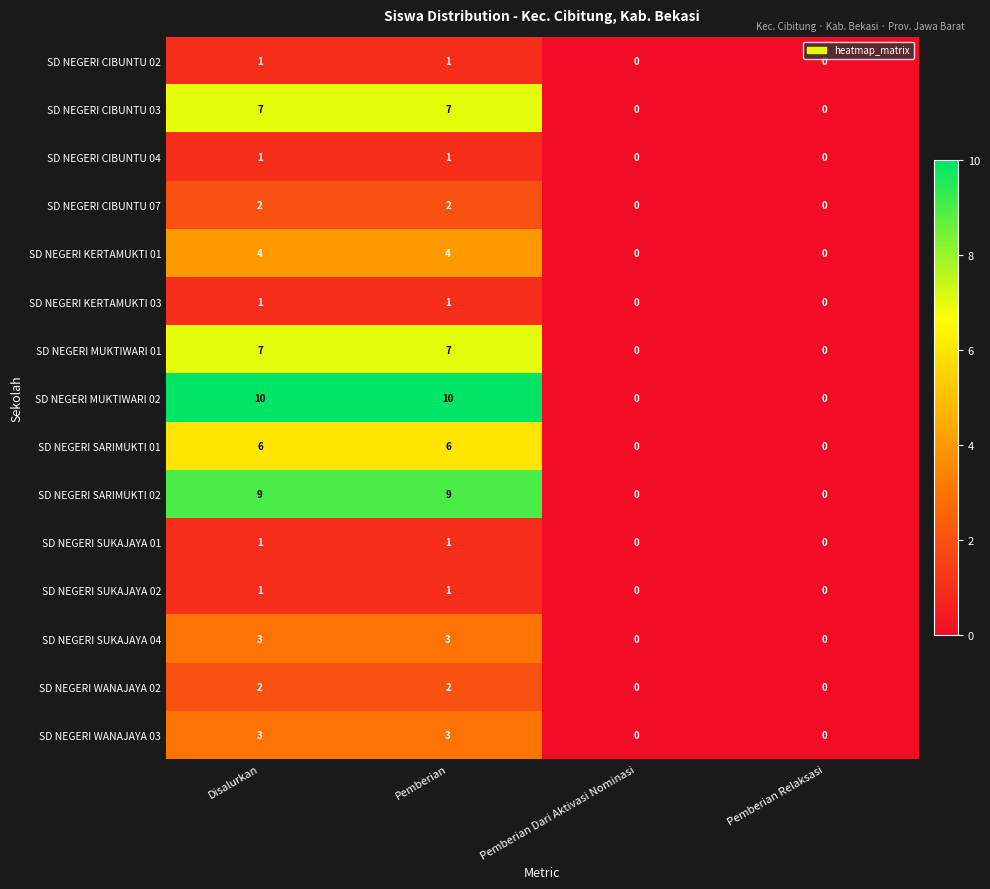

Which series has the largest range (max minus min)?

SD NEGERI MUKTIWARI 02